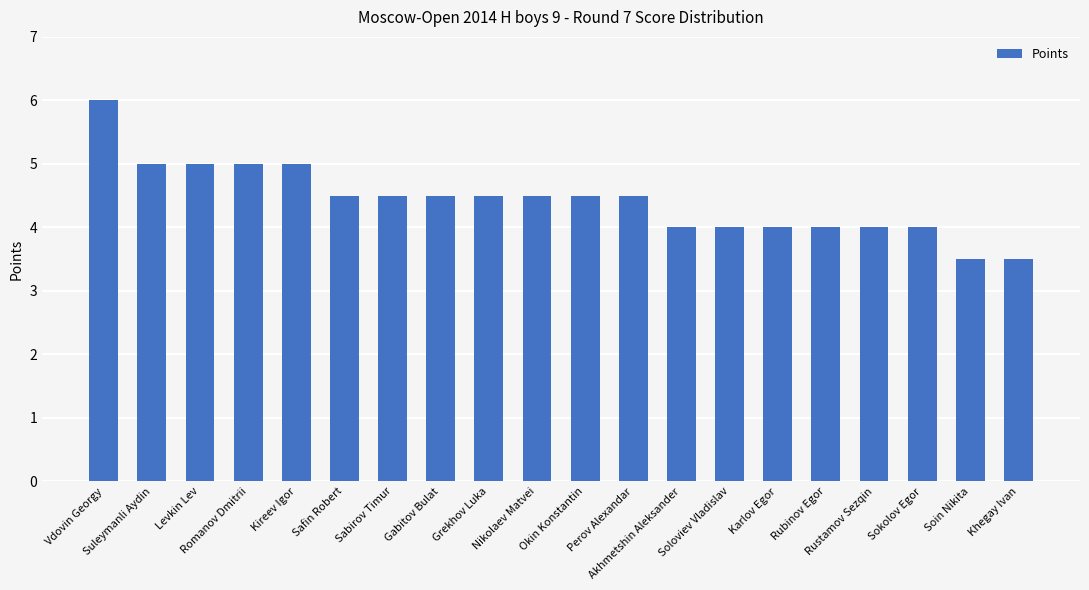

What position from the right is Nikolaev Matvei?

11